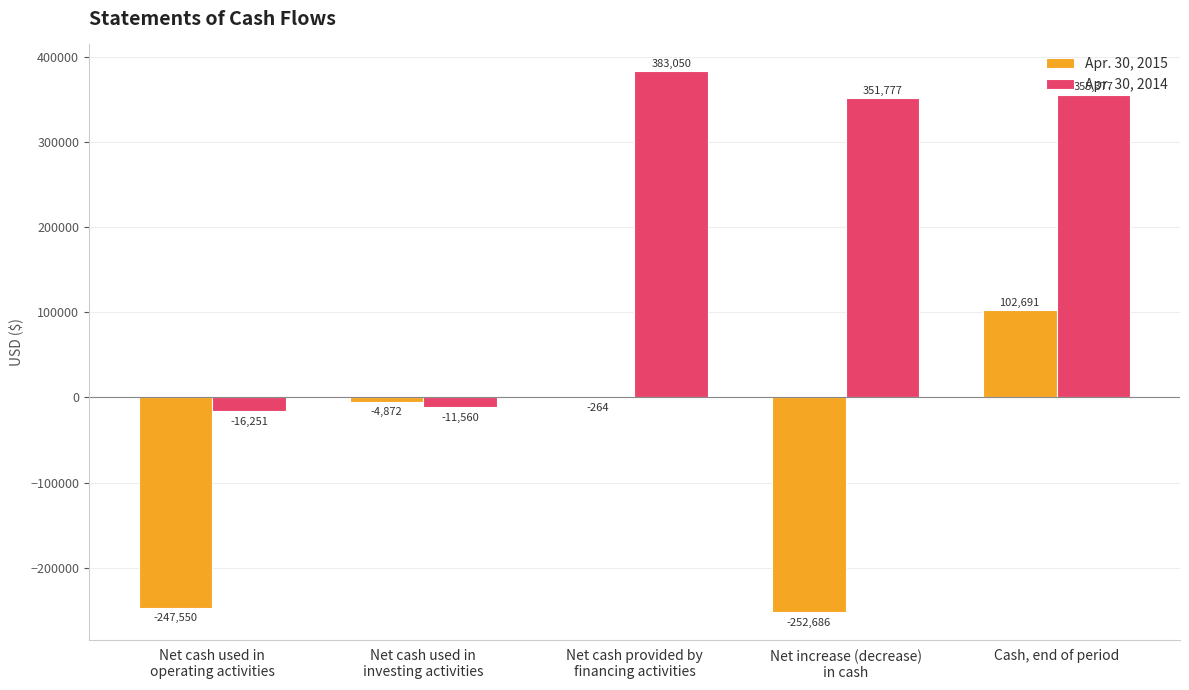

How many data points does each series have?

5